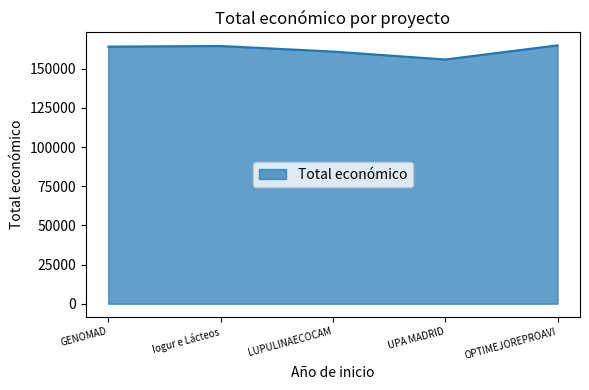

How many categories are shown in the chart?

5